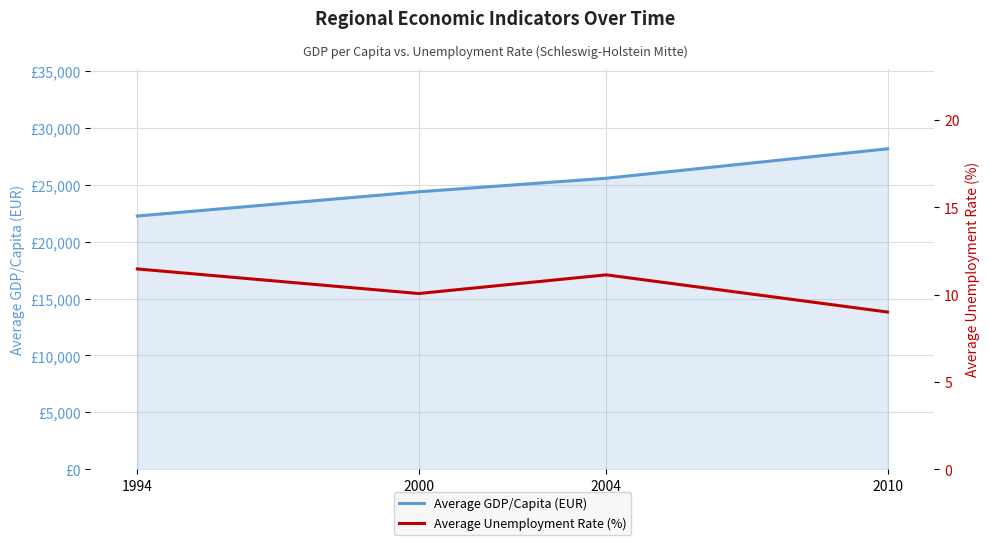

True or false: Average GDP/Capita (EUR) and Average Unemployment Rate (%) cross at least once.

False